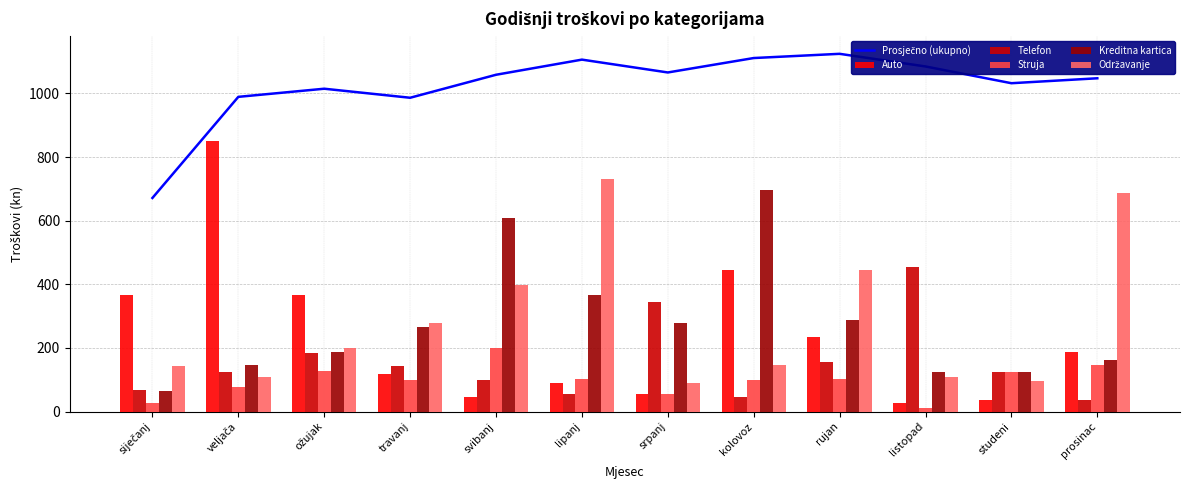

At listopad, list the series in order from smallest to largest.

Struja, Auto, Održavanje, Kreditna kartica, Telefon, Prosječno (ukupno)